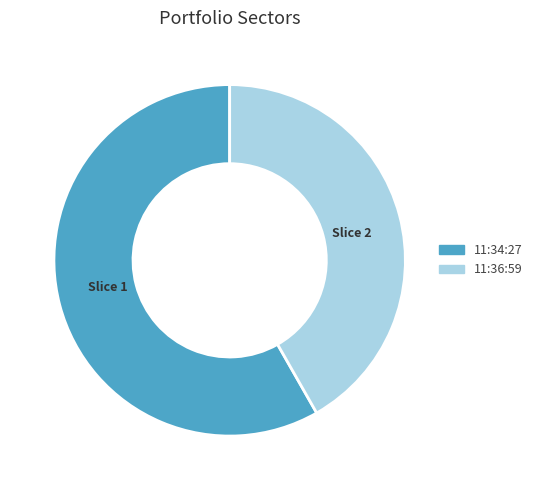

Is there any slice that represents more than half of the pie?

Yes